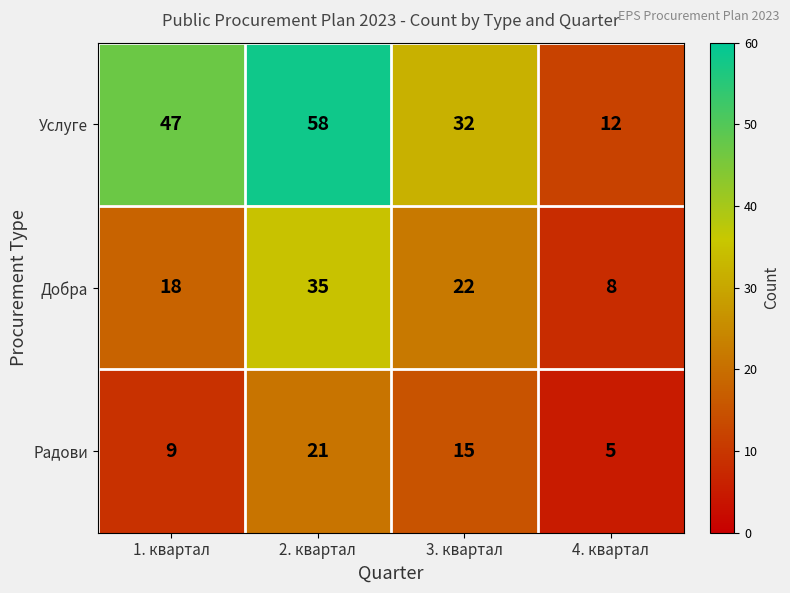

Reading left to right, list all the values displayed in this chart.

Услуге: 1. квартал=47	2. квартал=58	3. квартал=32	4. квартал=12
Добра: 1. квартал=18	2. квартал=35	3. квартал=22	4. квартал=8
Радови: 1. квартал=9	2. квартал=21	3. квартал=15	4. квартал=5